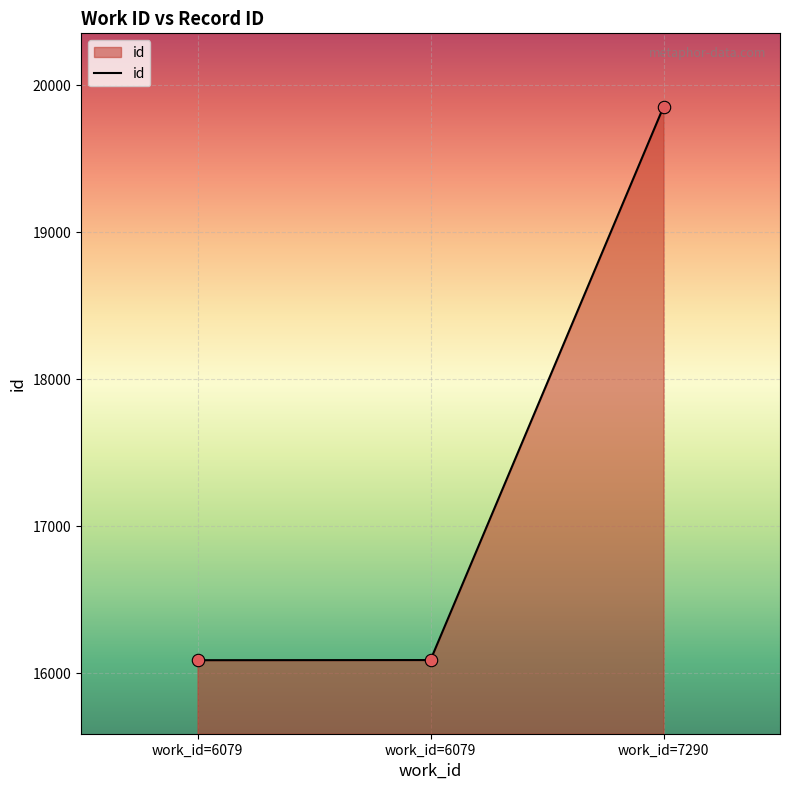

Count the number of categories in the chart.

3